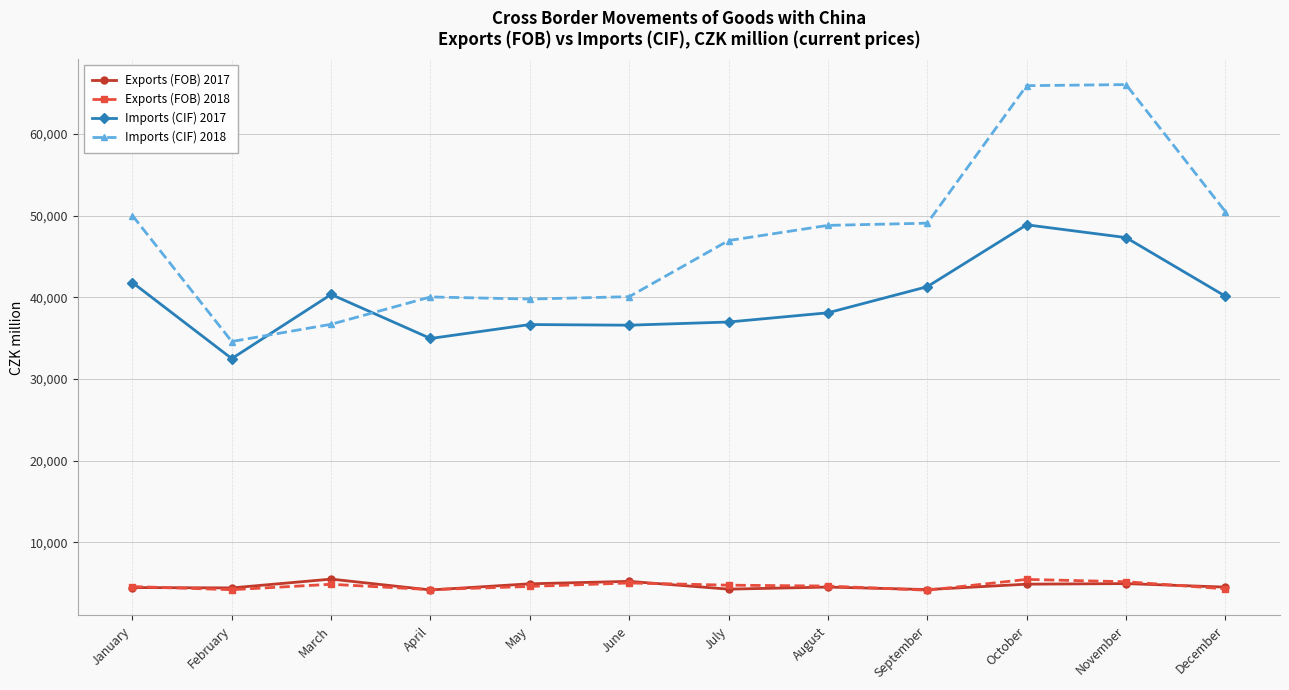

True or false: Exports (FOB) 2018 has more than 0 points higher than both neighbors.

True